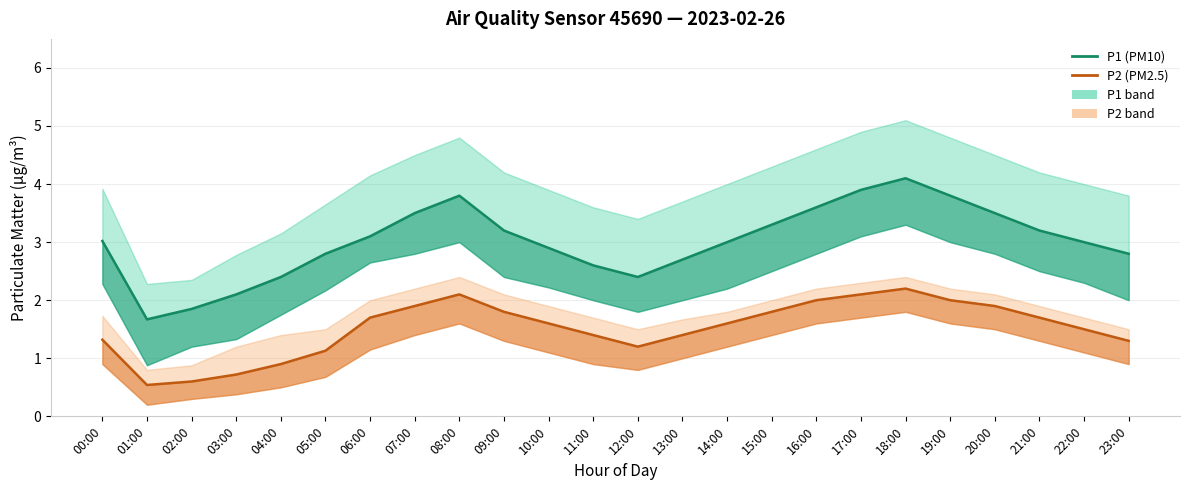

At which category is the sum across all series the highest?

18:00